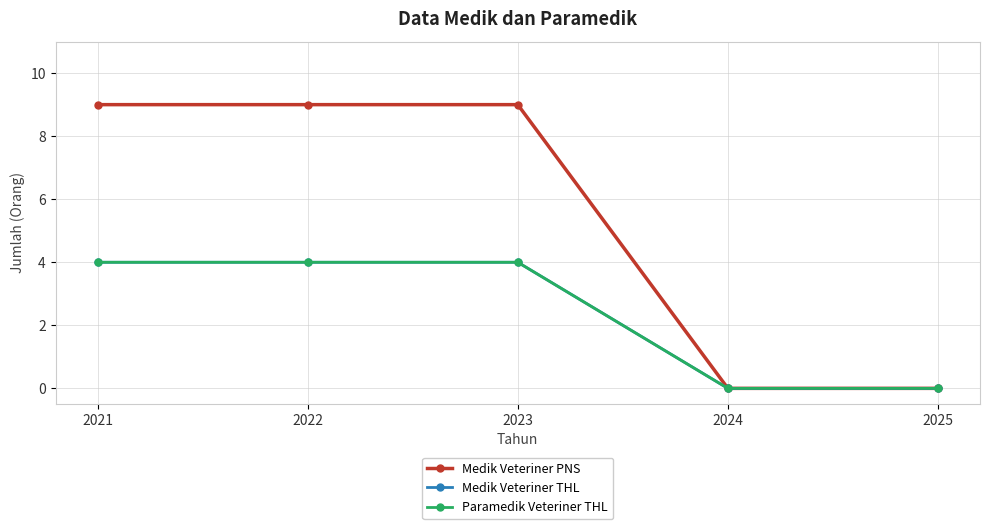

Is this an area chart (filled region under the line)?

No